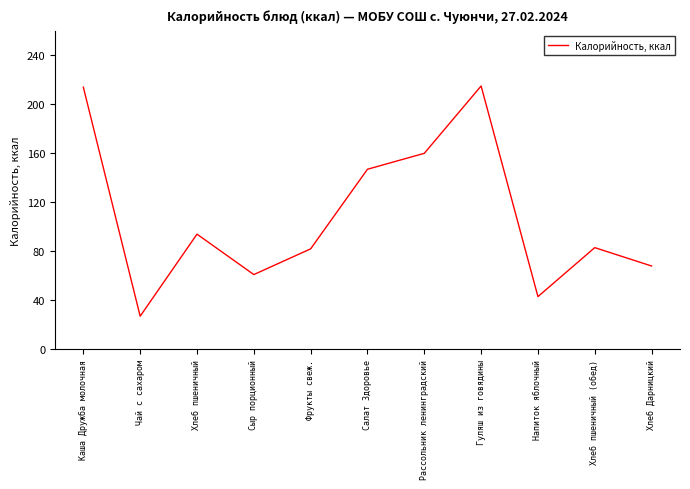

True or false: the data shows 82 at Фрукты свеж..

True